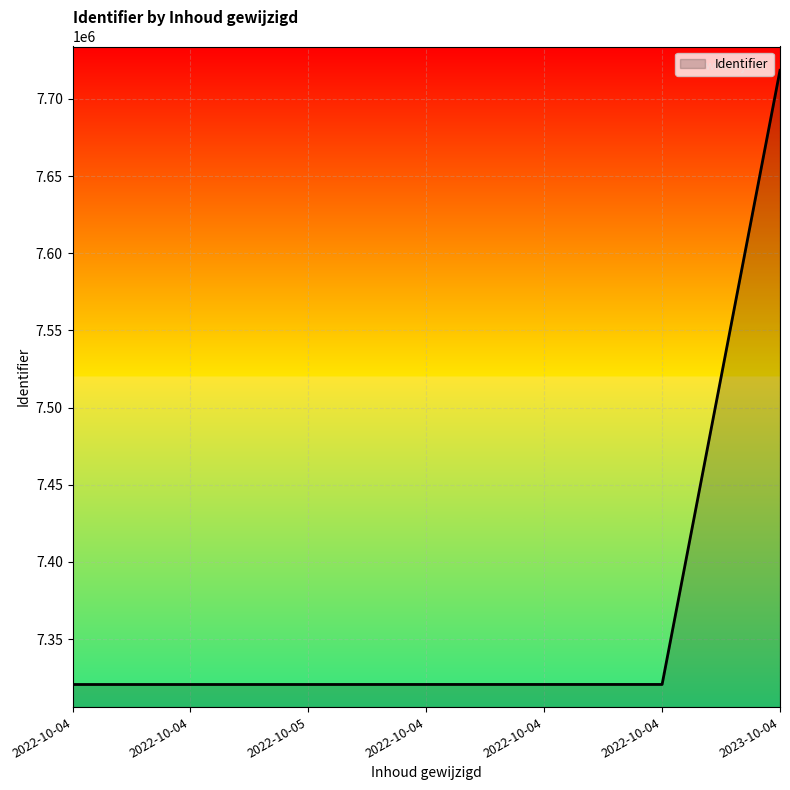

Reading left to right, what are all the values shown in this chart?

2022-10-04=7320622	2022-10-04=7320623	2022-10-05=7320627	2022-10-04=7320644	2022-10-04=7320647	2022-10-04=7320650	2023-10-04=7718534